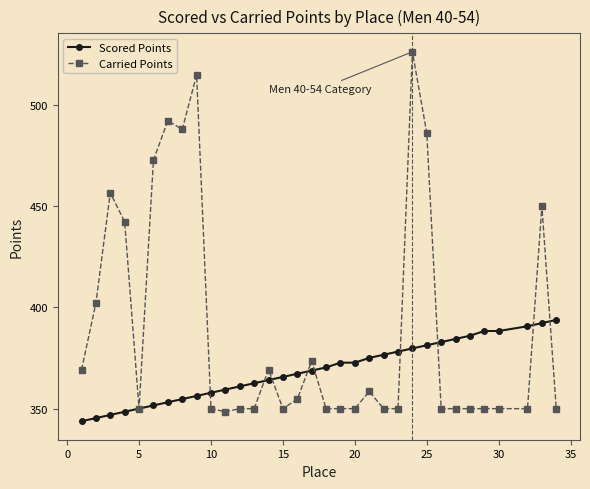

True or false: Scored Points and Carried Points intersect in this chart.

True